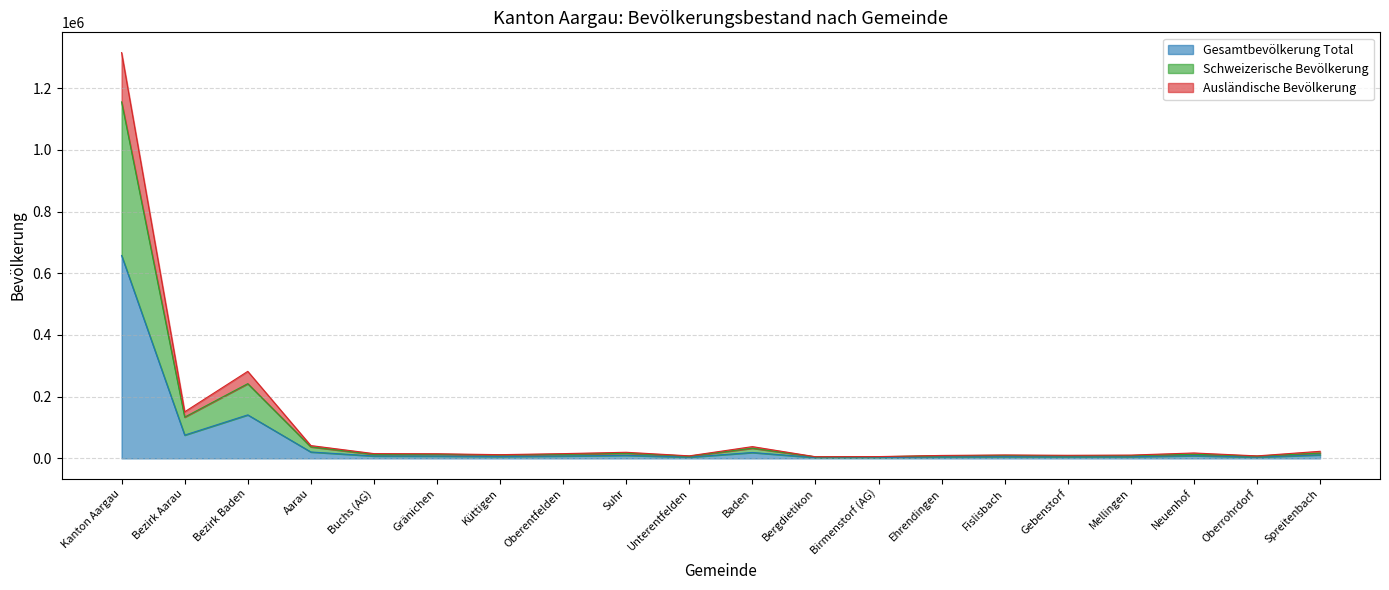

What is the label of the 10th point from the right?

Baden